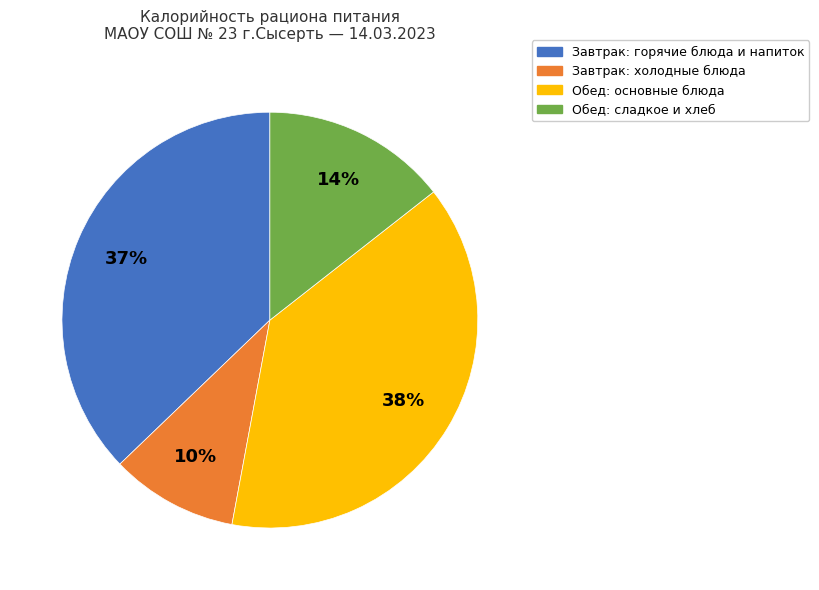

Is there any slice that represents more than half of the pie?

No